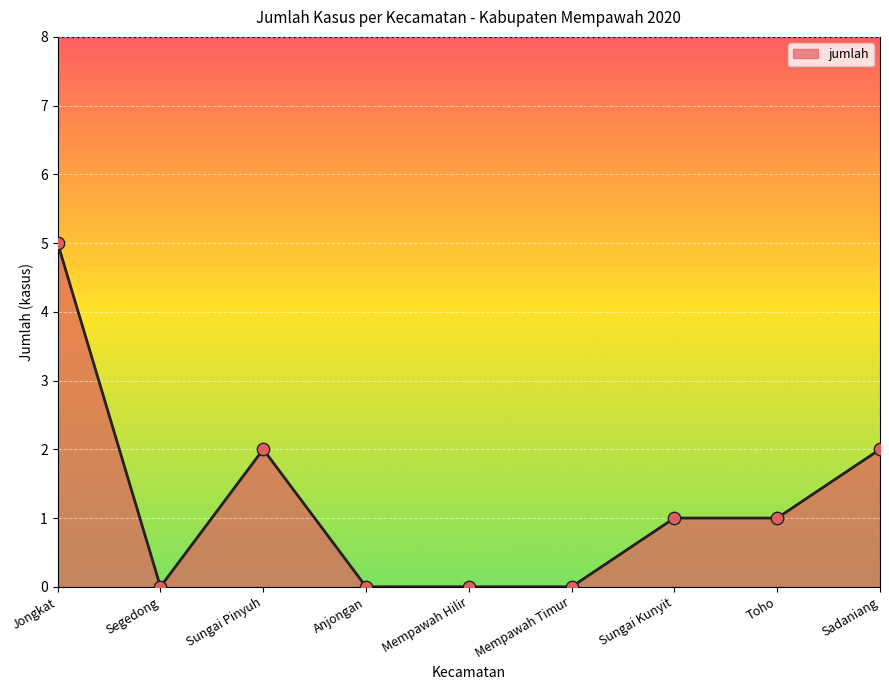

Approximately how many times larger is the value at Toho compared to Sungai Pinyuh?

0.5